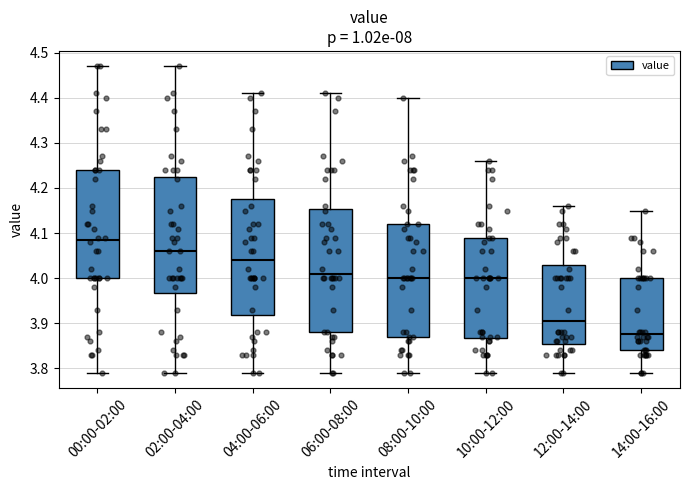

Where is the upper edge of the box for 14:00-16:00 on the y-axis? The values are not printed on the chart, so give them approximately, as read against the axis.

4.00